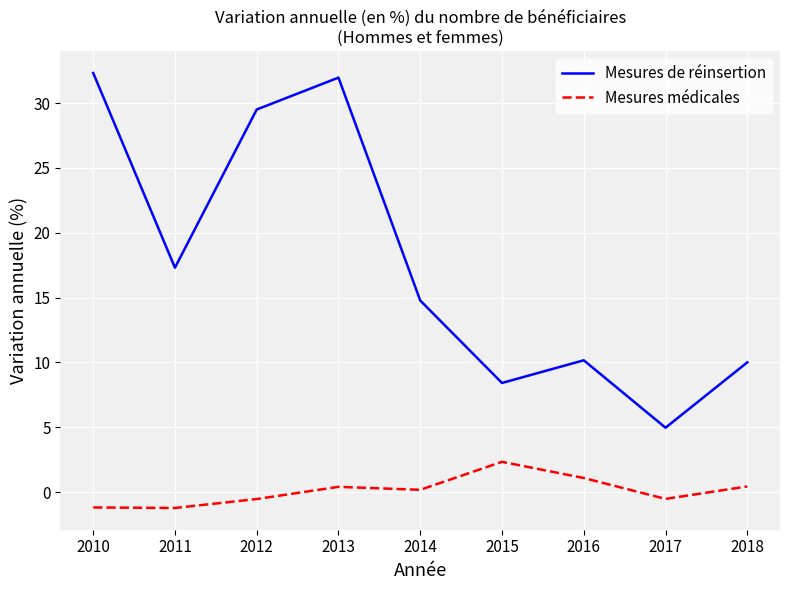

Which series changed the most between 2015 and 2017?

Mesures de réinsertion